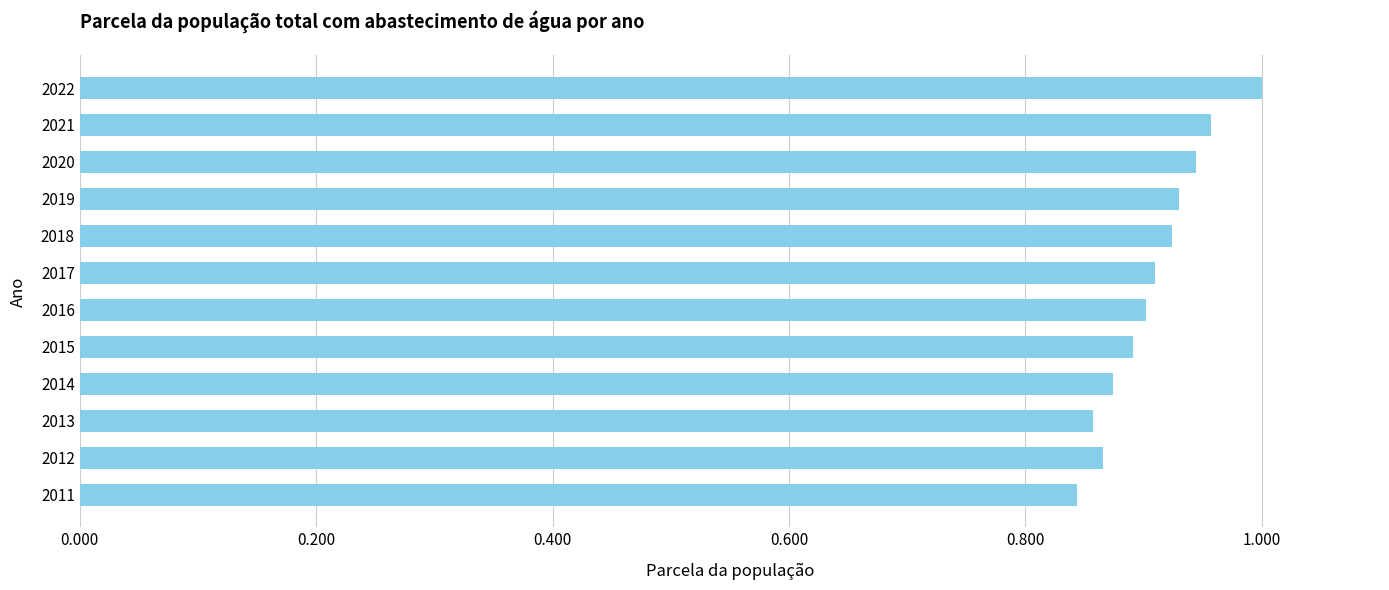

Which label corresponds to the largest value in the chart?

2022